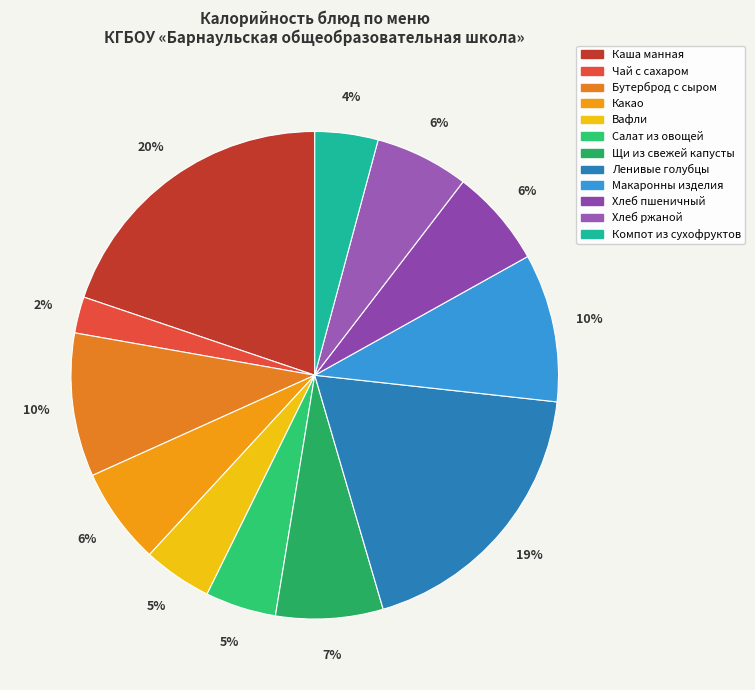

What is the total percentage of Салат из овощей and Макаронны изделия?

14.5%